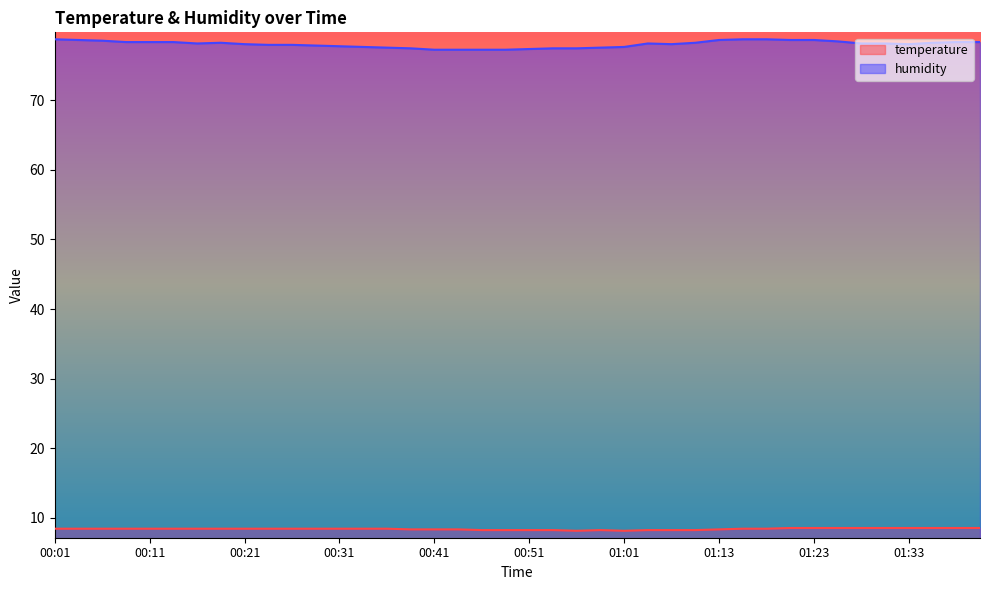

Where is the first local maximum for temperature?

00:58